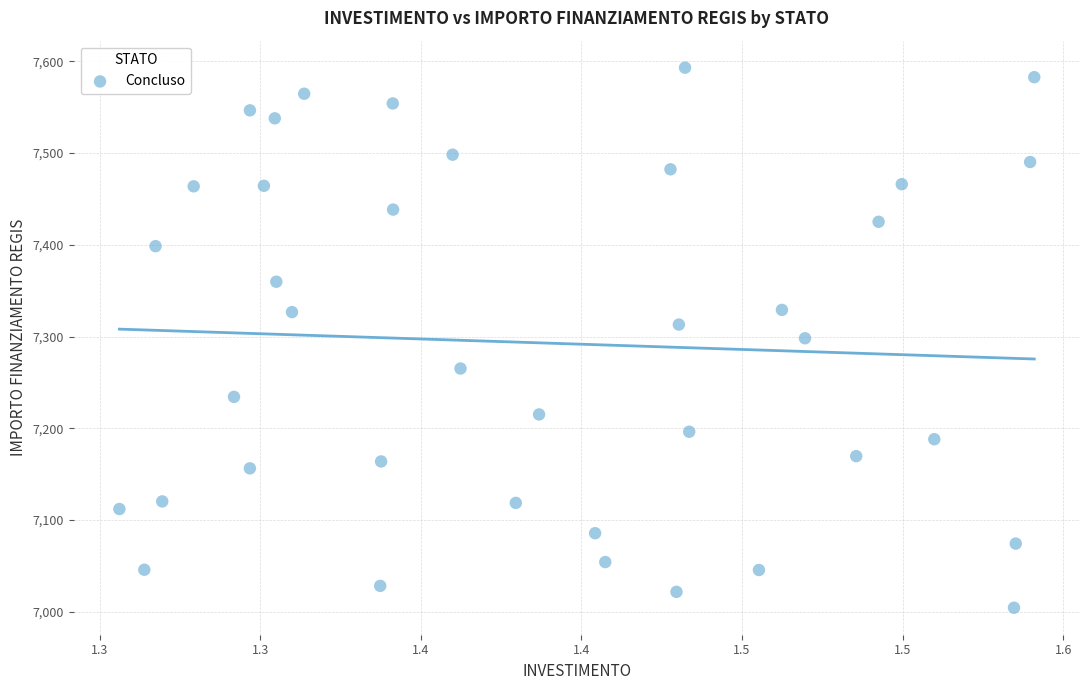

What is the range of Y values (max minus min)?

588.8